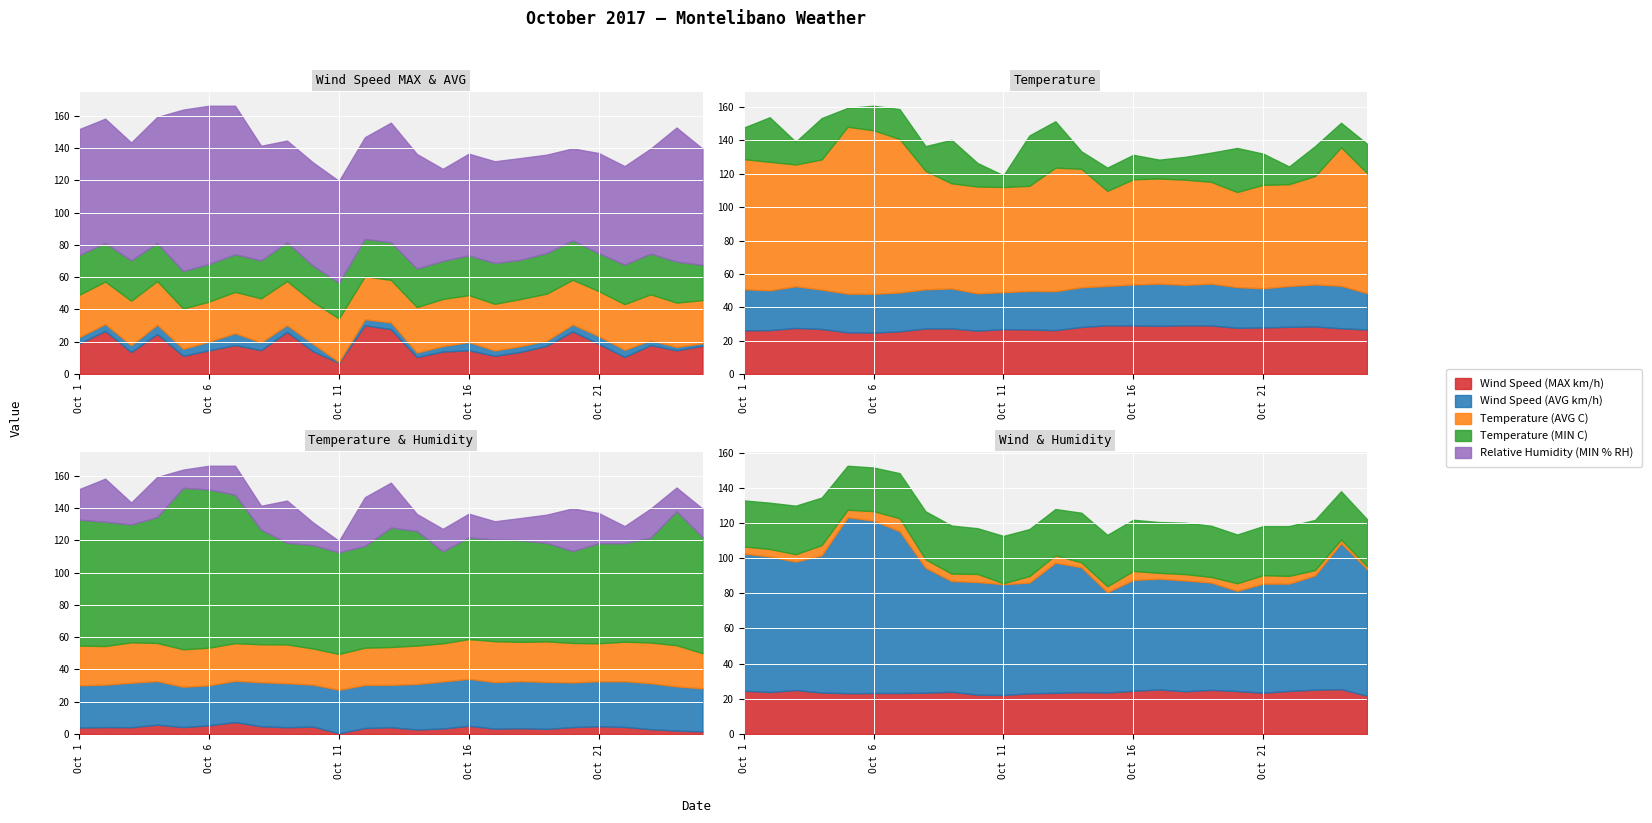

True or false: Wind Speed (AVG km/h) and Wind Speed (MAX km/h) intersect in this chart.

False